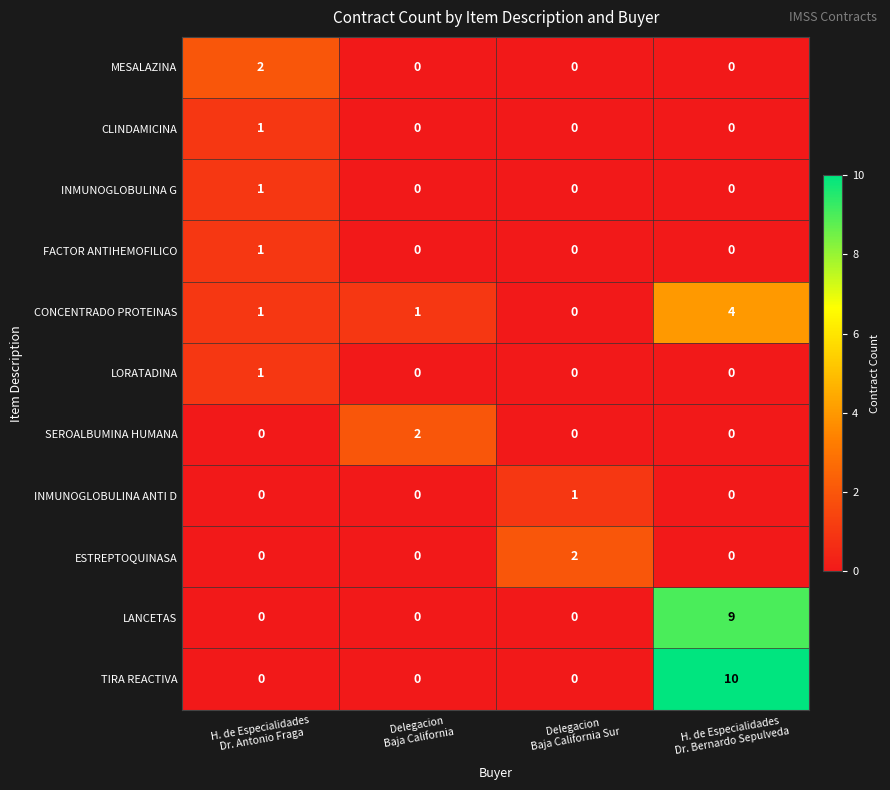

Which series has the largest total across all categories?

TIRA REACTIVA